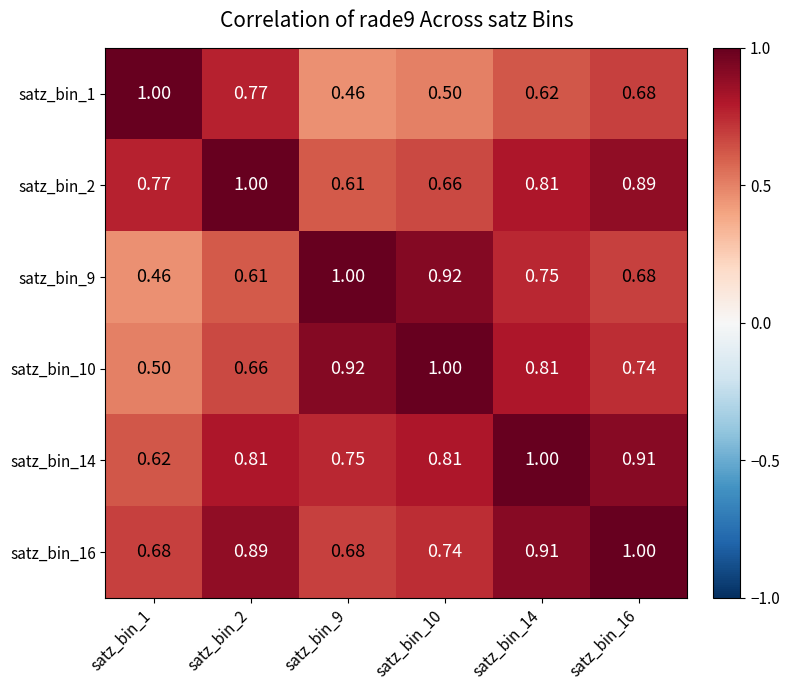

Is the value of satz_bin_1 at satz_bin_2 greater than the value of satz_bin_10 at satz_bin_10?

No